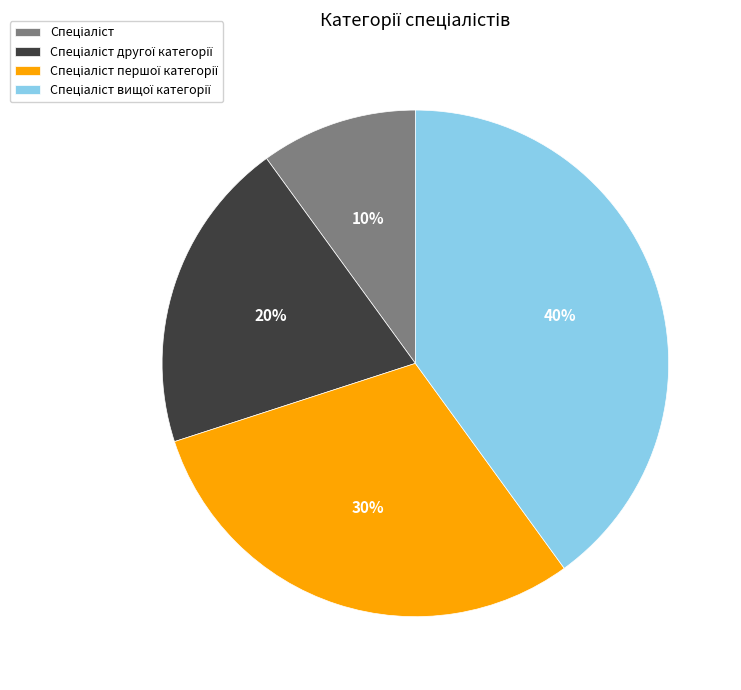

To the nearest percent, what is the average slice percentage?

25%